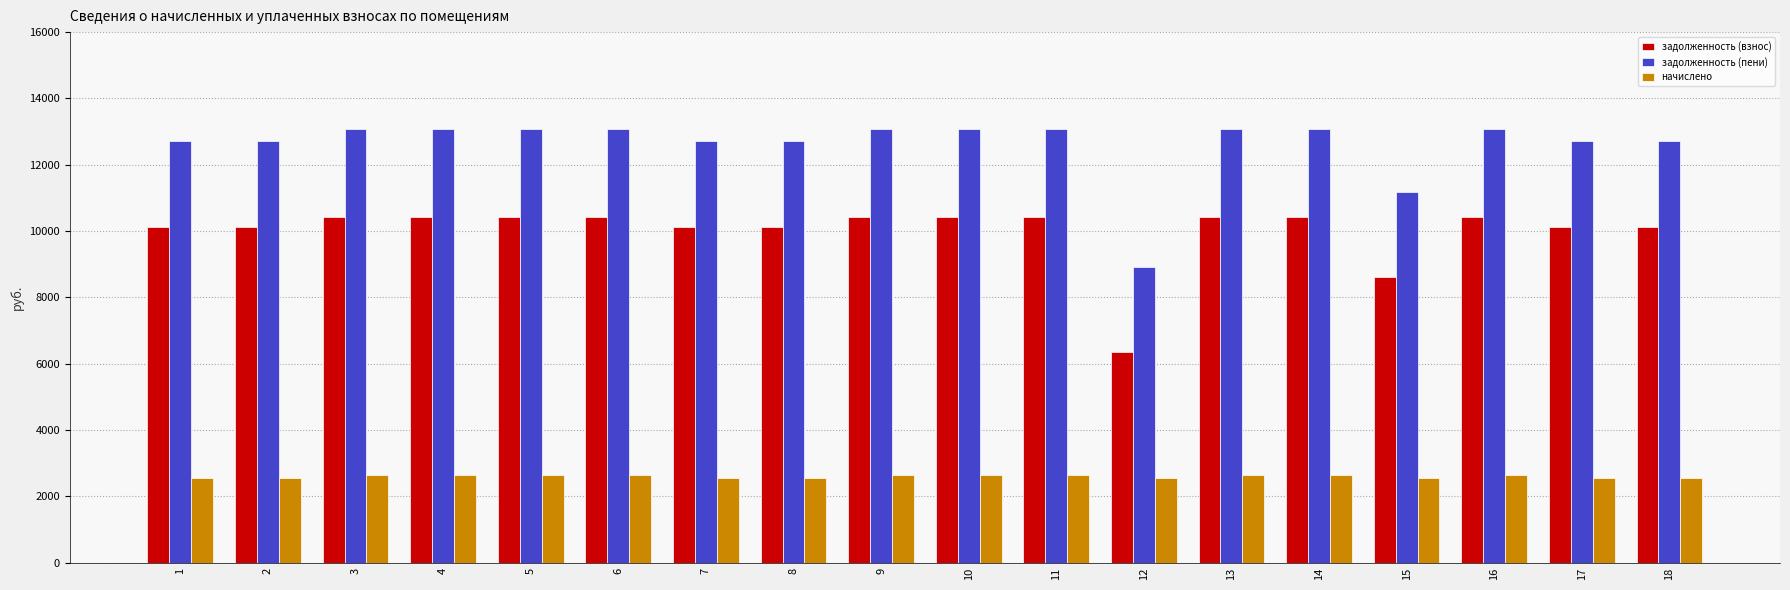

Rank the series by their average value, from lowest to highest.

начислено, задолженность (взнос), задолженность (пени)